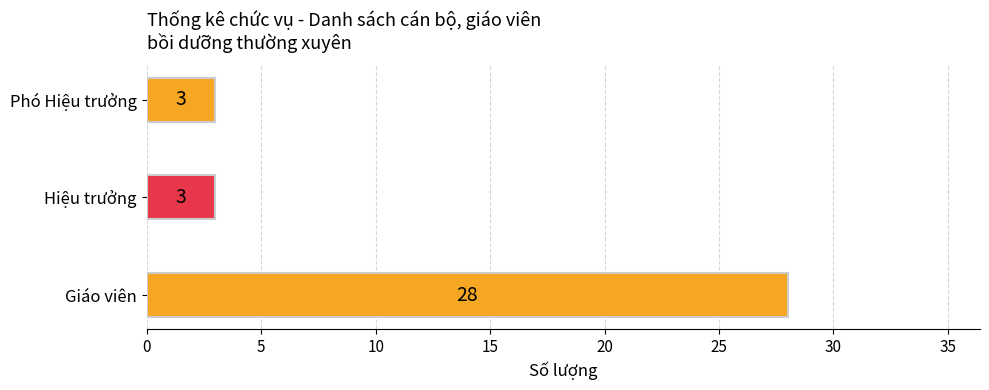

Reading bottom to top, list all the values displayed in this chart.

28	3	3